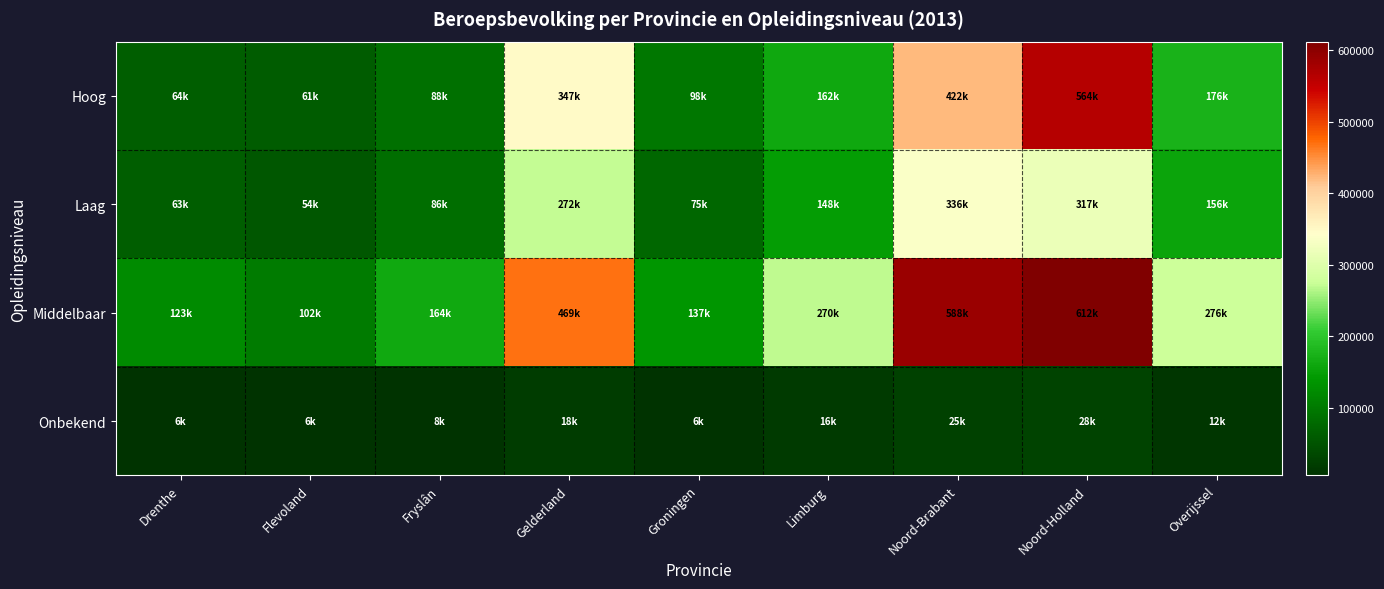

At which category is the sum across all series the highest?

Noord-Holland